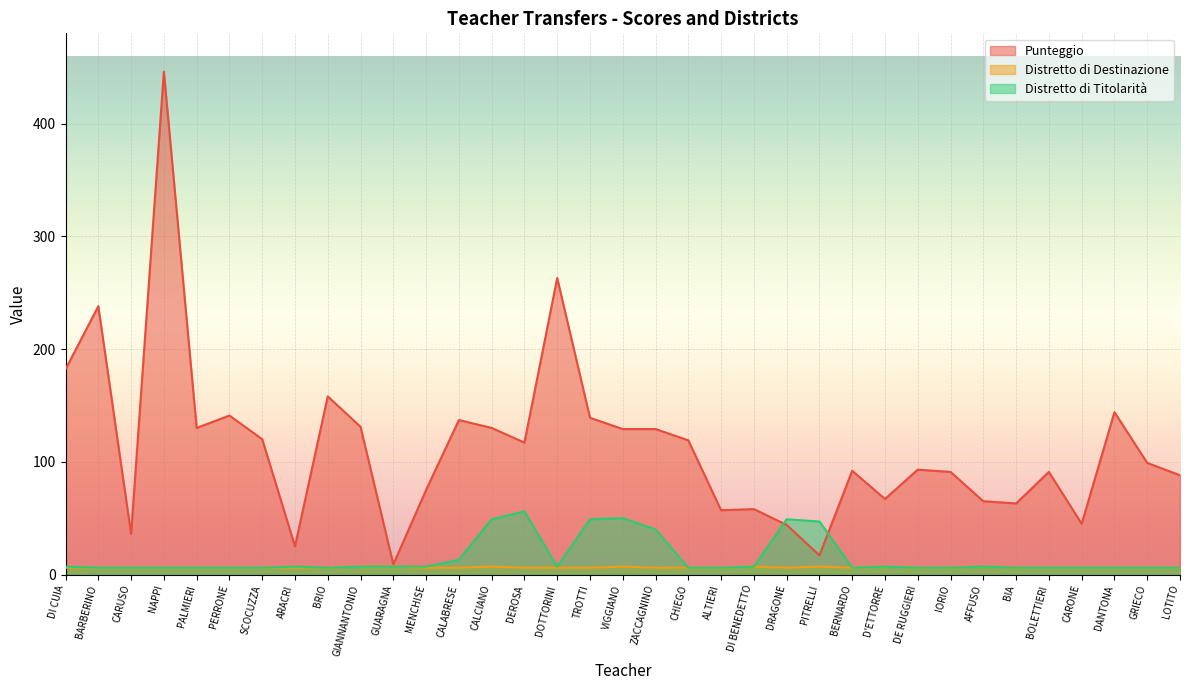

What is the value of the Distretto di Titolarità point at the 3rd from the left?

6